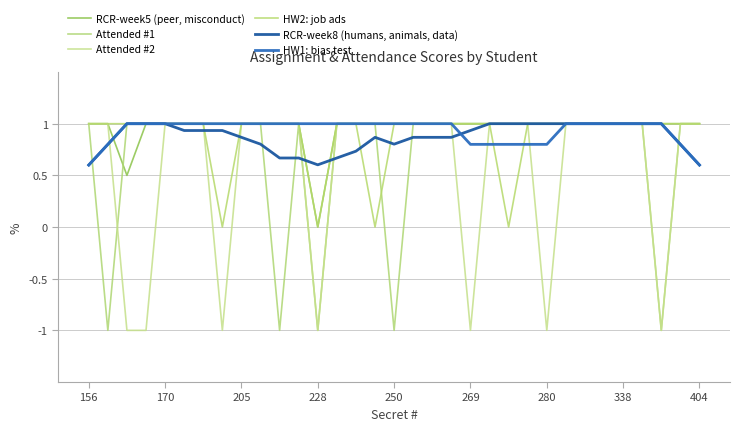

Count the RCR-week5 (peer, misconduct) values in the range 1 to 2.

31